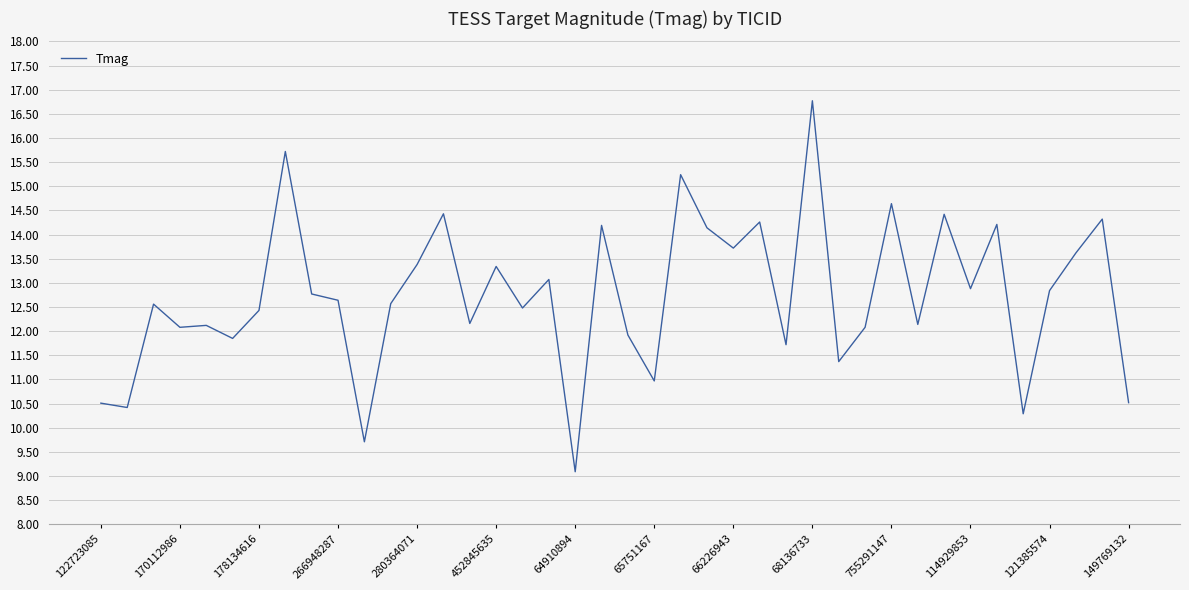

What is the greatest value displayed?

16.8